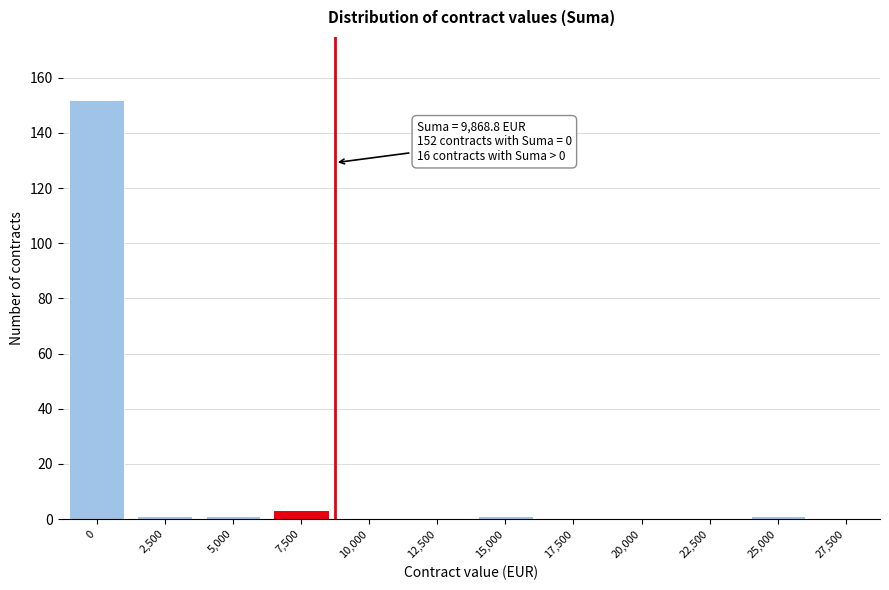

Reading left to right, transcribe all the data shown in this chart.

0=152	2,500=1	5,000=1	7,500=3	10,000=0	12,500=0	15,000=1	17,500=0	20,000=0	22,500=0	25,000=1	27,500=0